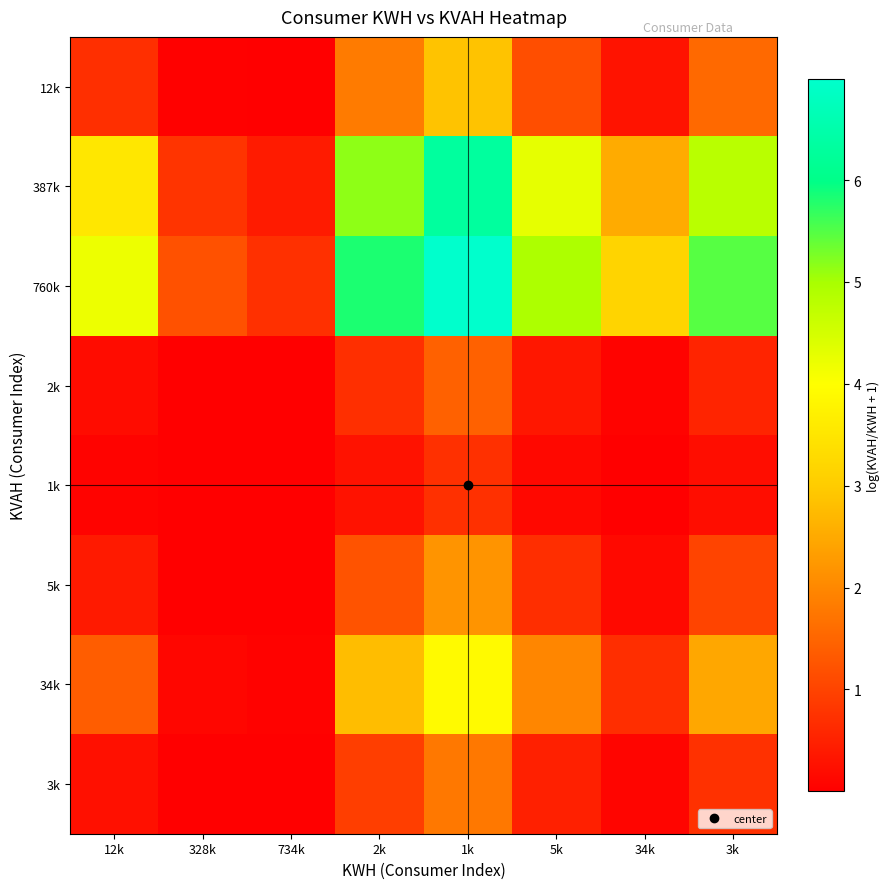

Reading left to right, transcribe all the data shown in this chart.

12k: 12k=0.7	328k=0.0	734k=0.0	2k=1.8	1k=2.9	5k=1.1	34k=0.3	3k=1.6
387k: 12k=3.5	328k=0.8	734k=0.4	2k=5.2	1k=6.3	5k=4.3	34k=2.5	3k=4.8
760k: 12k=4.2	328k=1.2	734k=0.7	2k=5.8	1k=7.0	5k=4.9	34k=3.2	3k=5.5
2k: 12k=0.2	328k=0.0	734k=0.0	2k=0.7	1k=1.4	5k=0.3	34k=0.1	3k=0.5
1k: 12k=0.1	328k=0.0	734k=0.0	2k=0.3	1k=0.7	5k=0.1	34k=0.0	3k=0.2
5k: 12k=0.4	328k=0.0	734k=0.0	2k=1.2	1k=2.2	5k=0.7	34k=0.1	3k=1.0
34k: 12k=1.4	328k=0.1	734k=0.0	2k=2.8	1k=3.9	5k=2.0	34k=0.7	3k=2.5
3k: 12k=0.3	328k=0.0	734k=0.0	2k=0.9	1k=1.8	5k=0.5	34k=0.1	3k=0.7